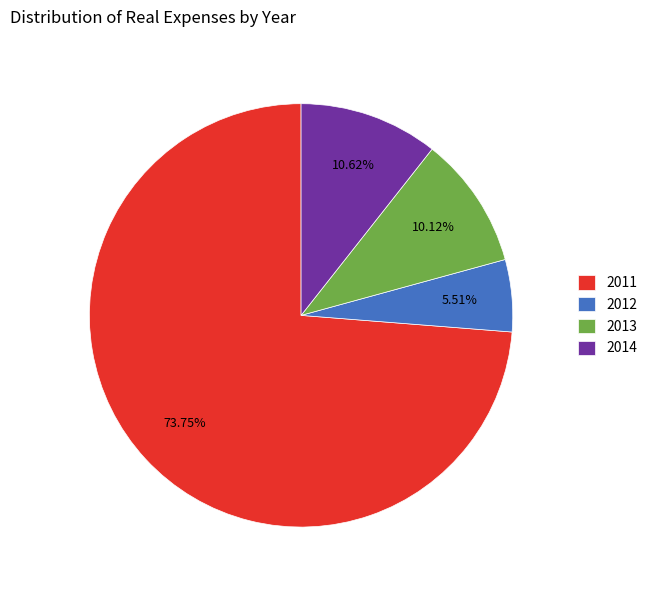

Does 2011 represent more than half of the total?

Yes